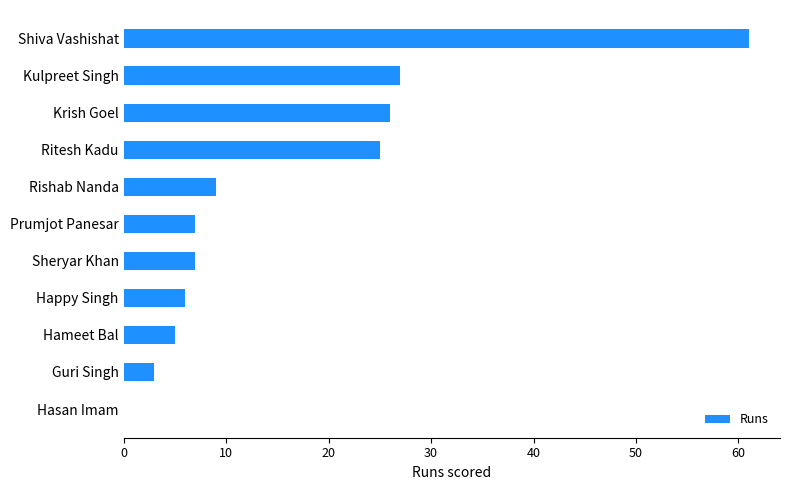

What is the change in value from Rishab Nanda to Krish Goel?

+17